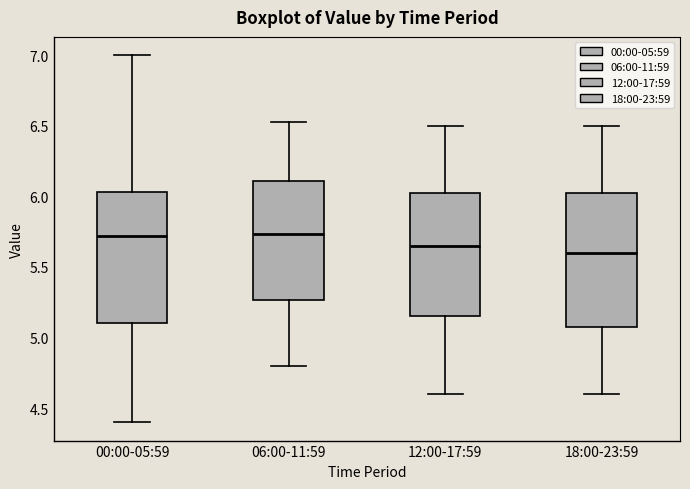

Reading left to right, transcribe this box plot: for each box, give where its median line is, the range the box spans, and where its two whiskers end, as read against the y-axis. The values are not printed on the chart, so give them approximately, as read against the axis.

00:00-05:59: median 5.70, box 5.10 to 6.05, whiskers 4.40 to 7.00
06:00-11:59: median 5.75, box 5.25 to 6.10, whiskers 4.80 to 6.55
12:00-17:59: median 5.65, box 5.15 to 6.05, whiskers 4.60 to 6.50
18:00-23:59: median 5.60, box 5.10 to 6.05, whiskers 4.60 to 6.50